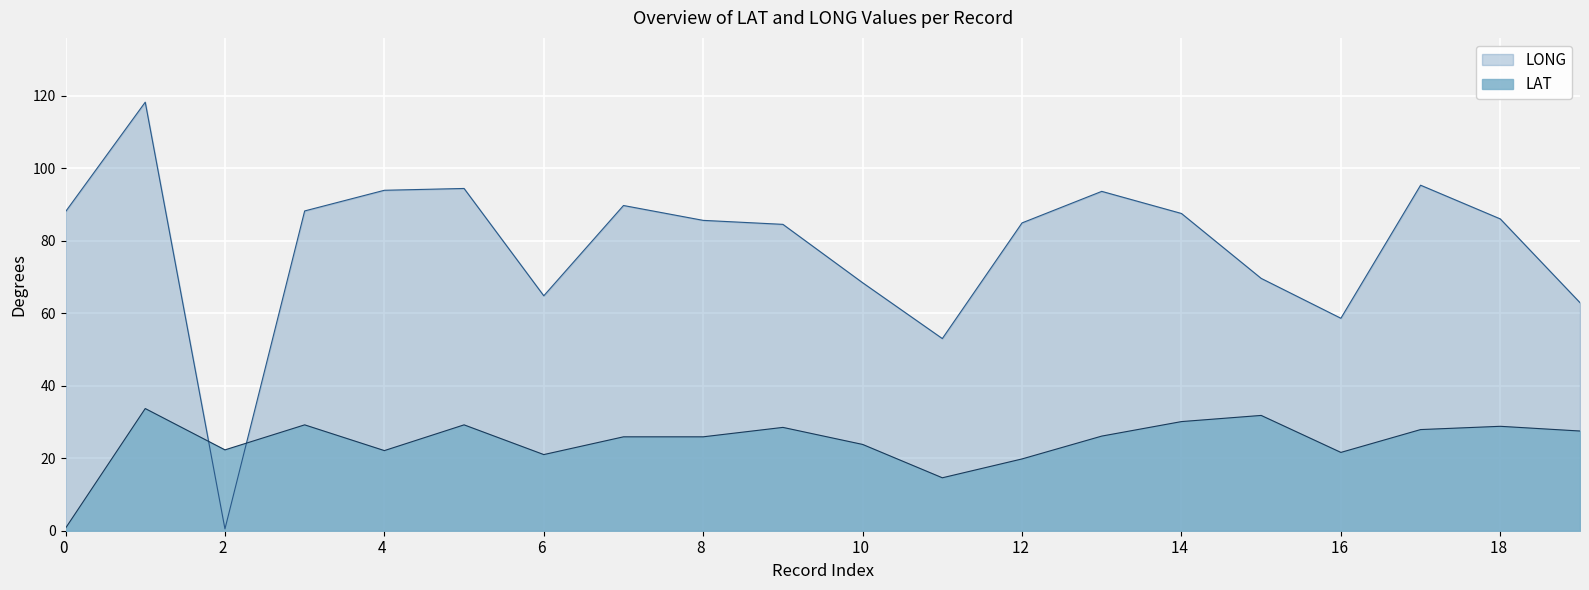

List the series in order of their overall mean, lowest first.

LAT, LONG